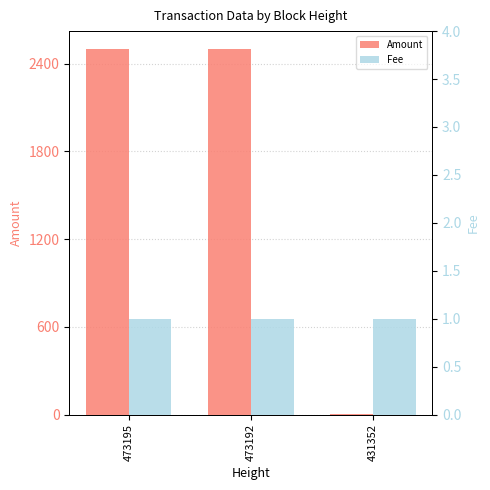

Reading right to left, transcribe all the data shown in this chart.

Amount: 1.0	2496.6	2496.6
Fee: 1.0	1.0	1.0